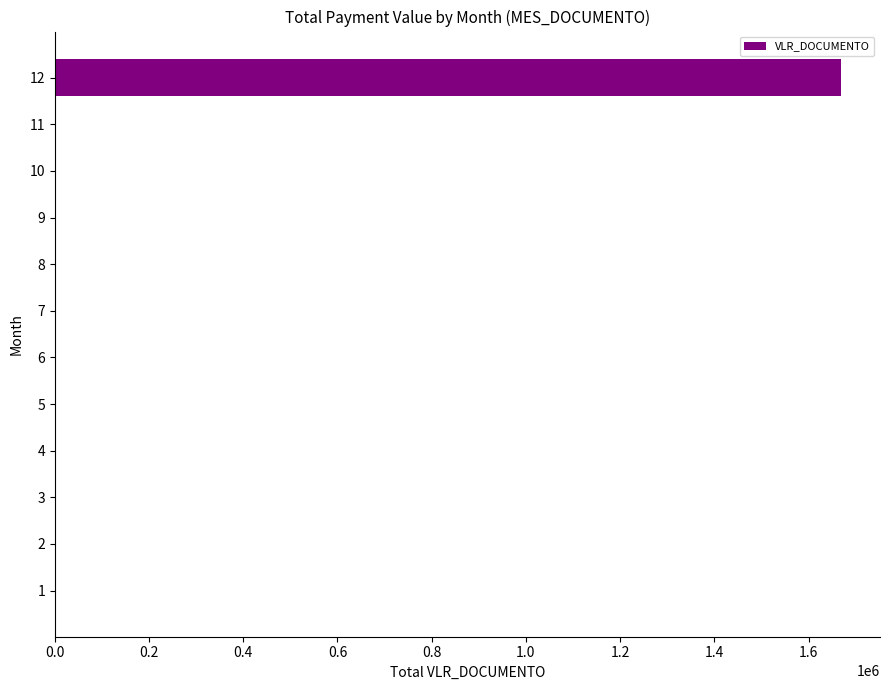

What is the sum of all values?

1668251.6